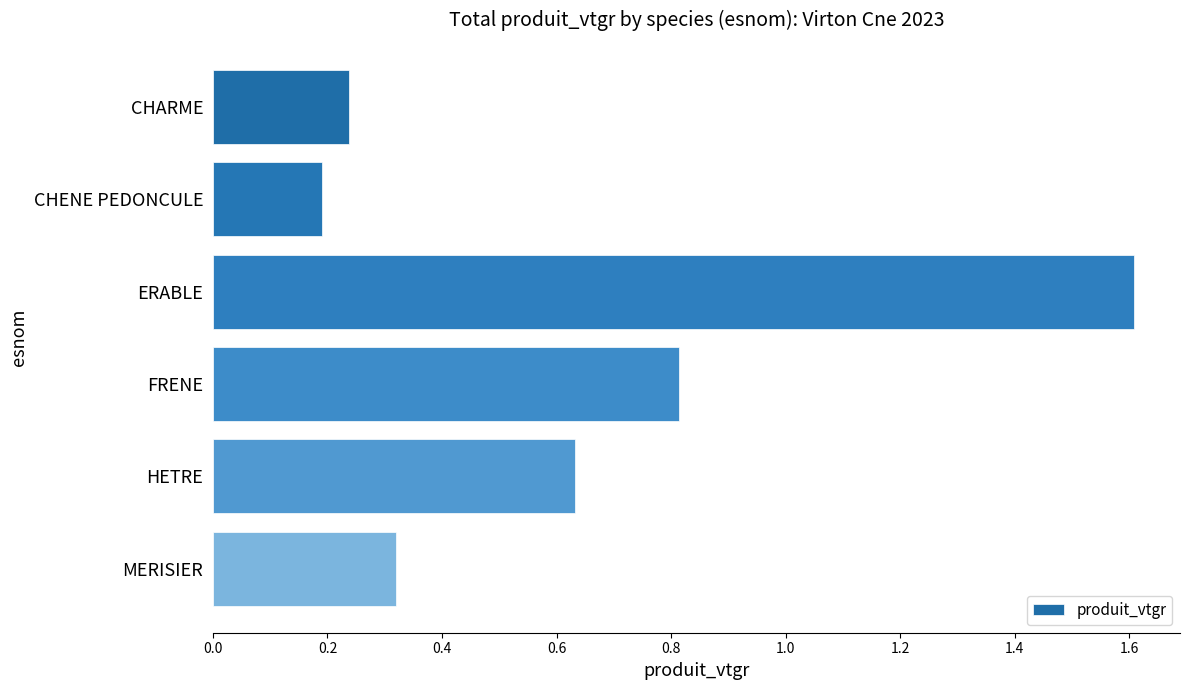

What is the label of the 3rd bar from the bottom?

FRENE